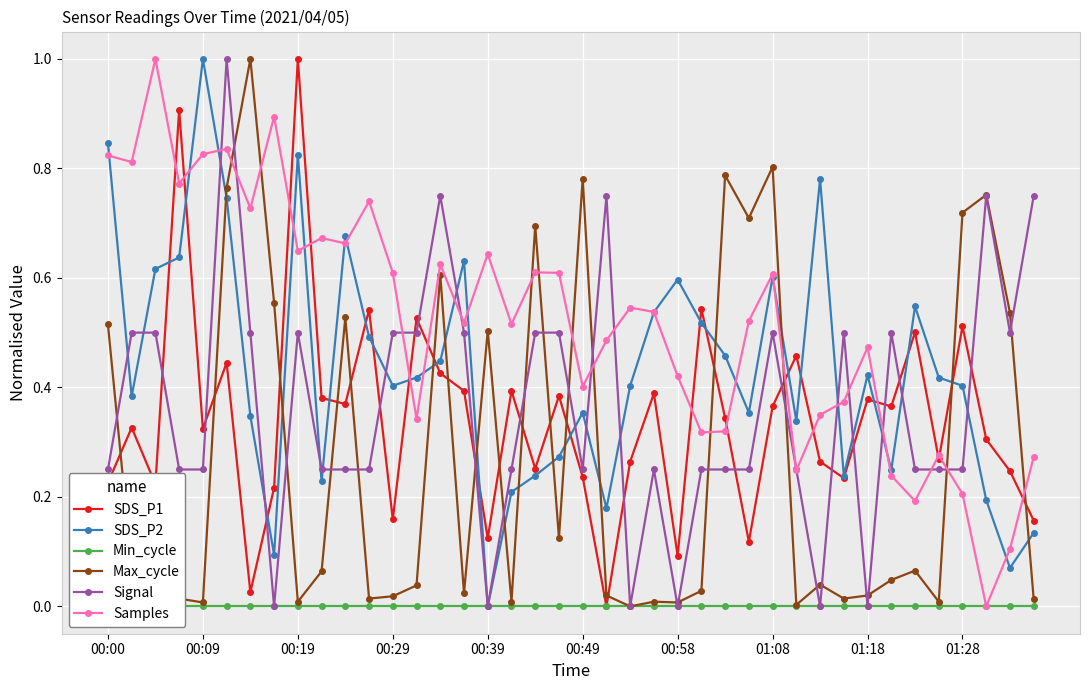

What are all the series names shown in the legend?

SDS_P1, SDS_P2, Min_cycle, Max_cycle, Signal, Samples